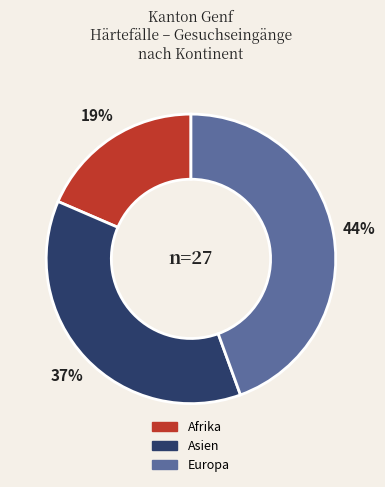

How many slices are in this pie chart?

3